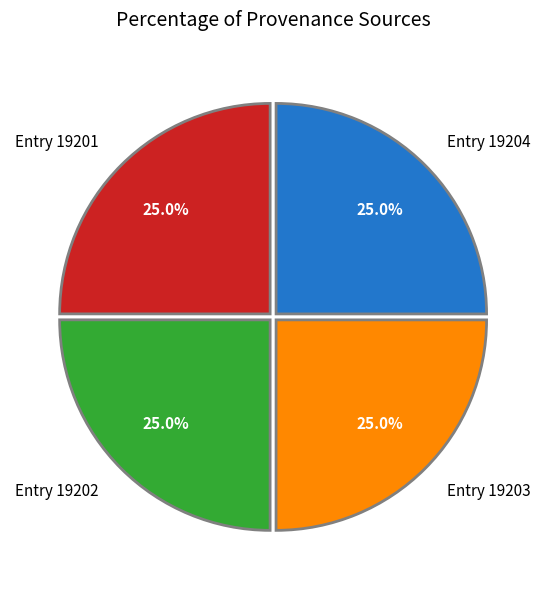

Approximately how many times larger is the value at Entry 19201 compared to Entry 19202?

1.0